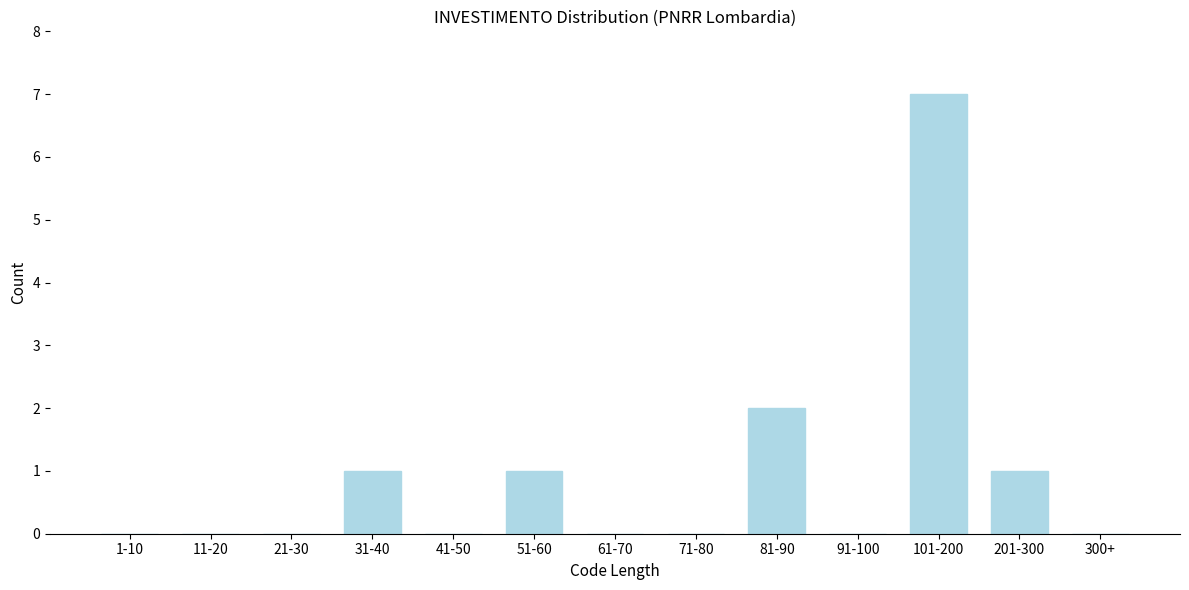

Reading left to right, list all the values displayed in this chart.

1-10=0	11-20=0	21-30=0	31-40=1	41-50=0	51-60=1	61-70=0	71-80=0	81-90=2	91-100=0	101-200=7	201-300=1	300+=0